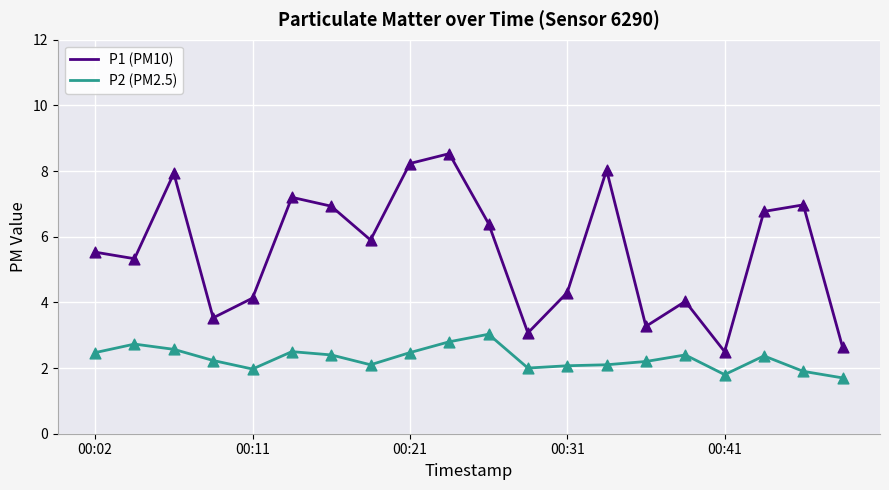

Which series has the largest total across all categories?

P1 (PM10)